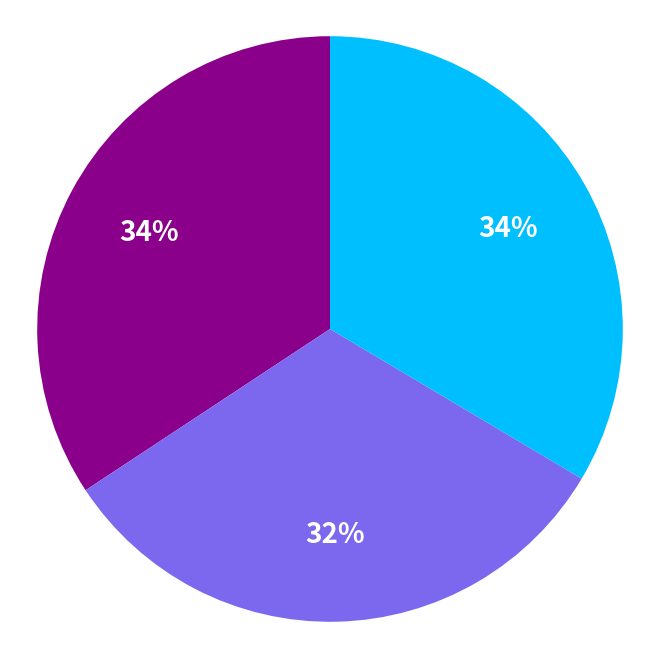

To the nearest percent, what is the average slice percentage?

33%